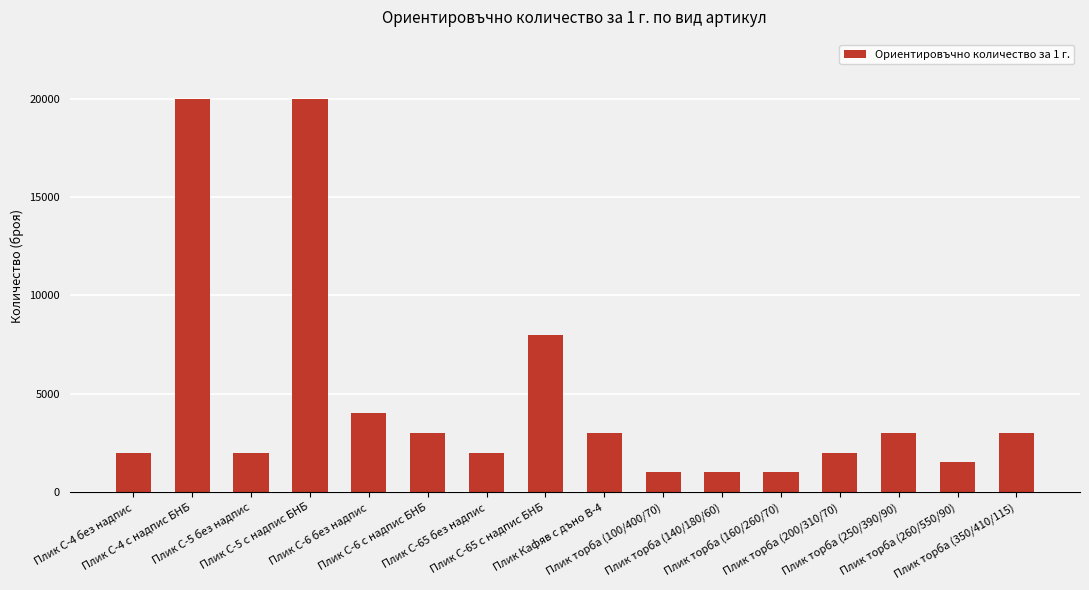

The chart shows a value of 12304 at Плик C-5 с надпис БНБ. True or false?

False